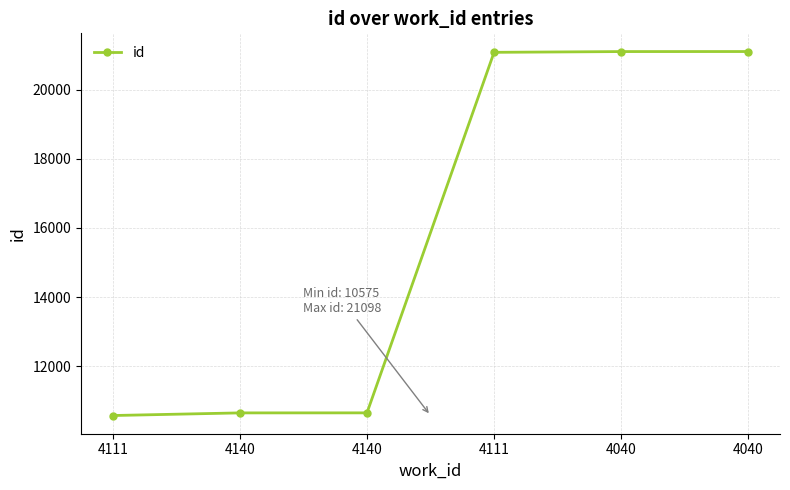

List the labels in order of value, smallest first.

4111, 4140, 4140, 4111, 4040, 4040